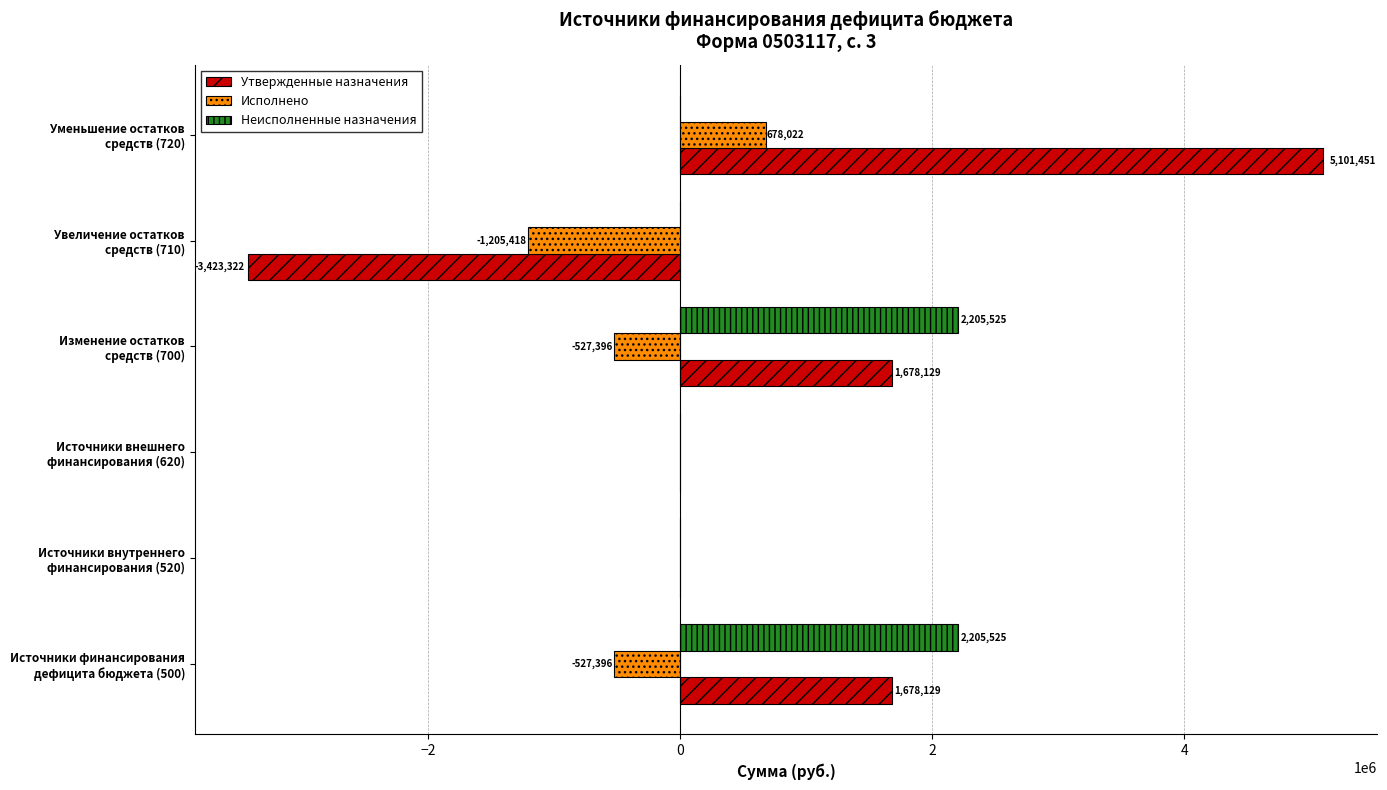

Which series has the largest total across all categories?

Утвержденные назначения